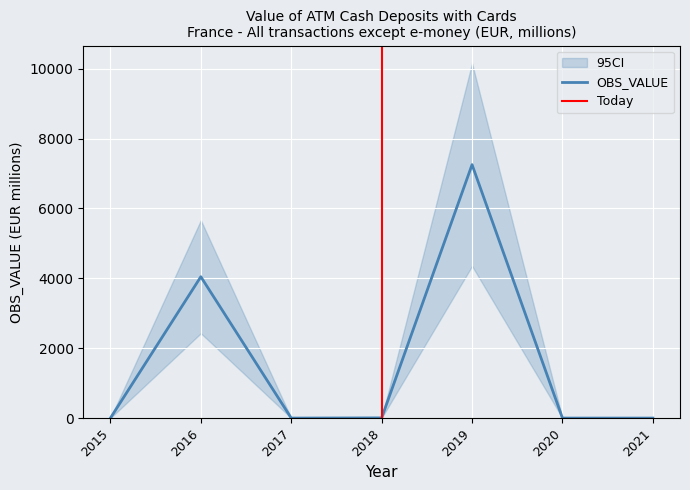

Reading left to right, list all the values displayed in this chart.

2015=0.4	2016=4044.8	2017=0.1	2018=5.4	2019=7252.1	2020=0.0	2021=0.0